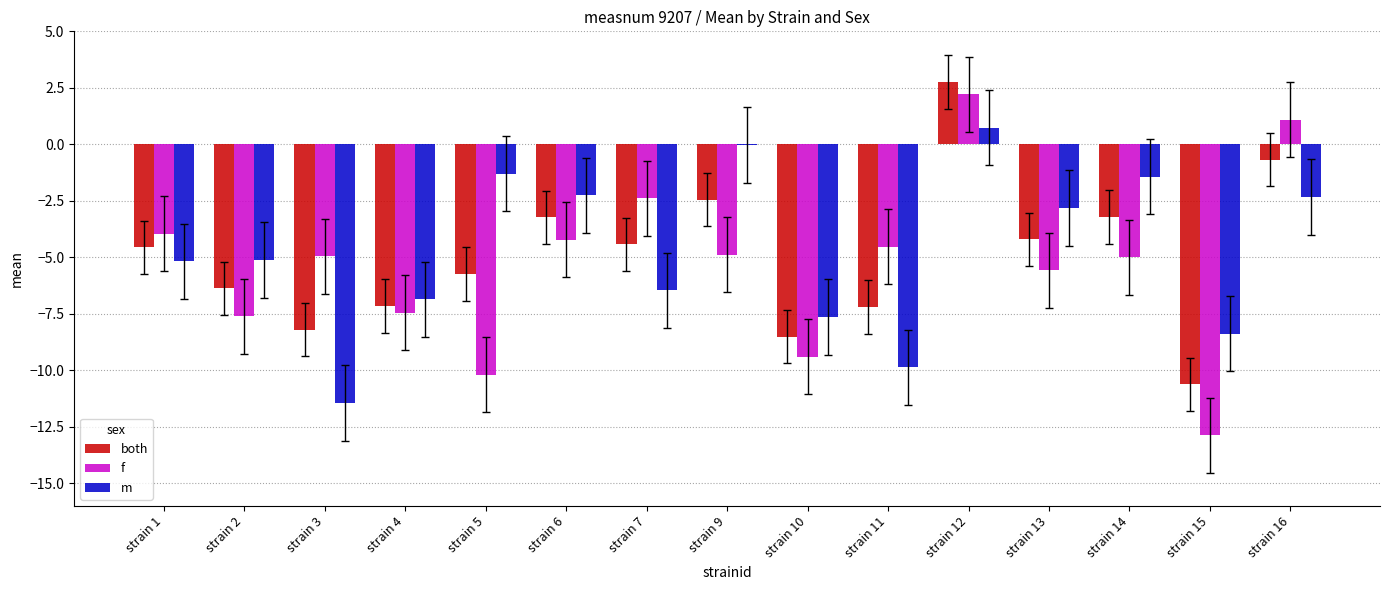

True or false: both has a value of -4.7 at strain 6.

False